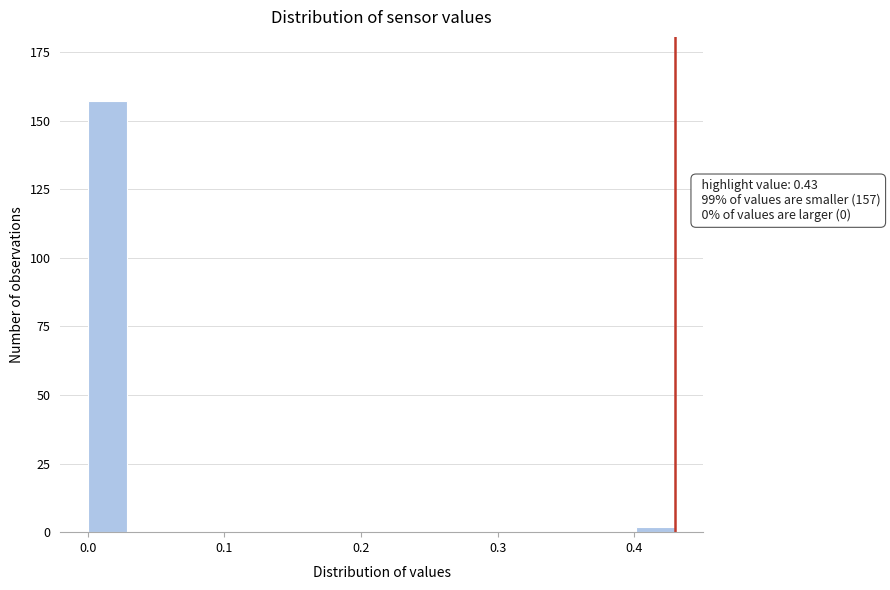

Read against the x-axis, roughly where is the centre of the tallest bar?

0.01